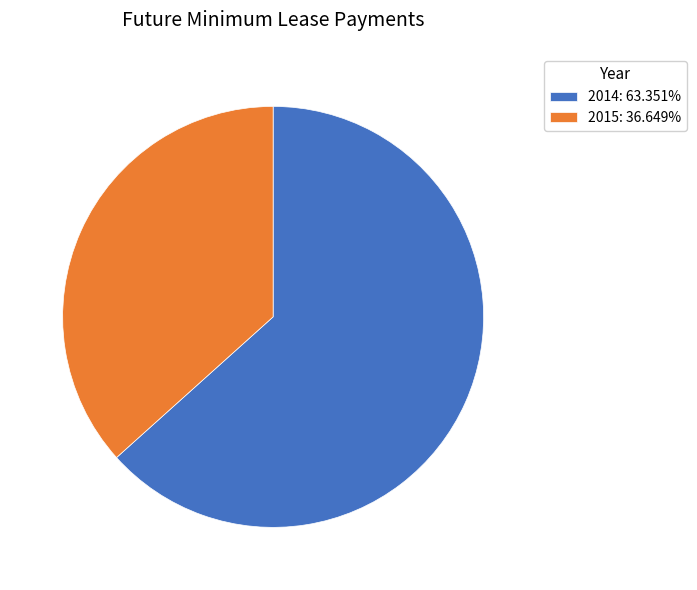

Do 2014: 63.351% and 2015: 36.649% together represent more than half of the pie?

Yes